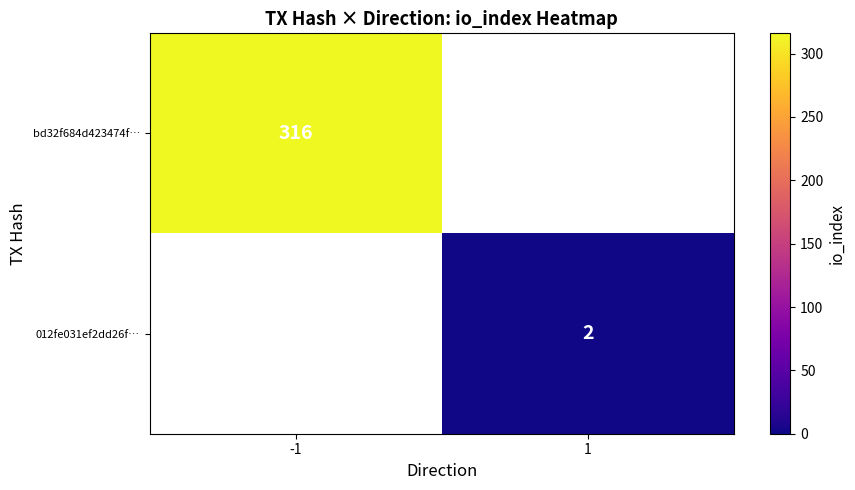

The value of bd32f684d423474f… at -1 is 316.0. True or false?

True